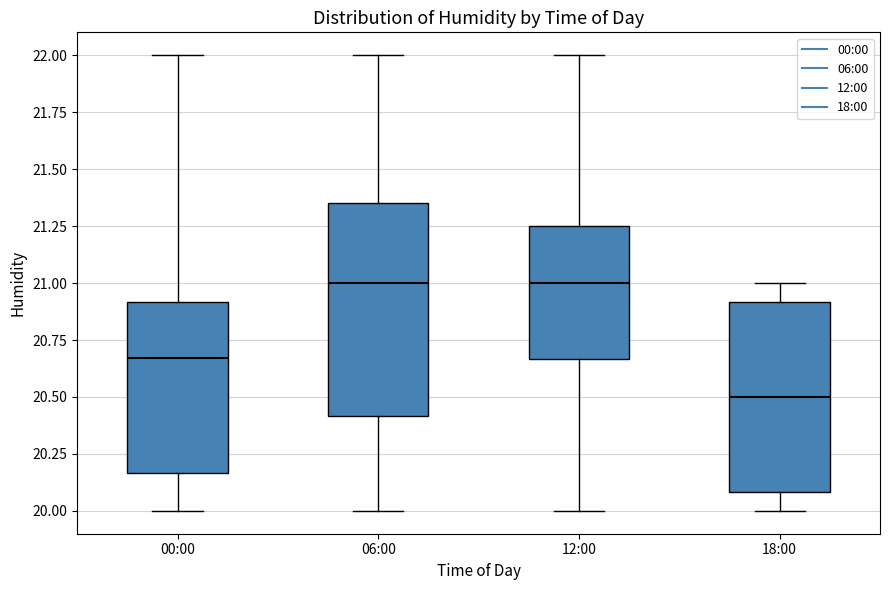

Reading left to right, read every box against the y-axis: the position of its median line, the range the box covers, and the ends of its whiskers. The values are not printed on the chart, so give them approximately, as read against the axis.

00:00: median 20.65, box 20.15 to 20.90, whiskers 20.00 to 22.00
06:00: median 21.00, box 20.40 to 21.35, whiskers 20.00 to 22.00
12:00: median 21.00, box 20.65 to 21.25, whiskers 20.00 to 22.00
18:00: median 20.50, box 20.10 to 20.90, whiskers 20.00 to 21.00